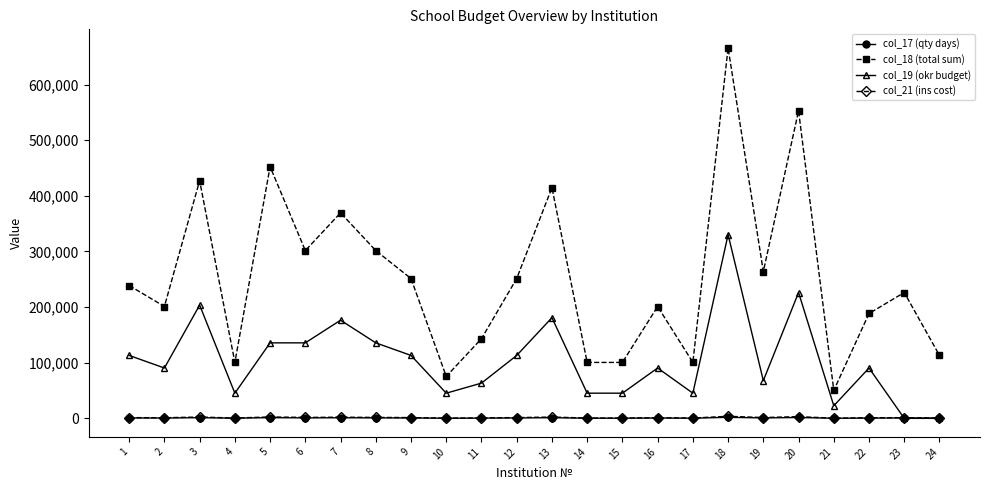

Is this an area chart (filled region under the line)?

No